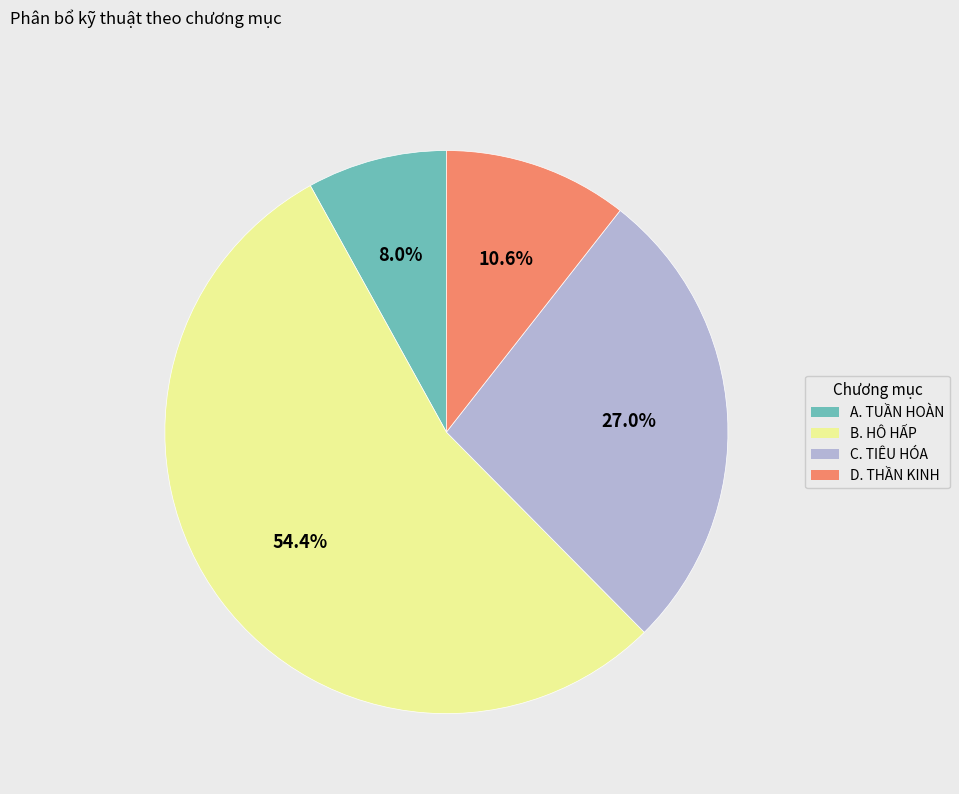

Which slice is the smallest?

A. TUẦN HOÀN